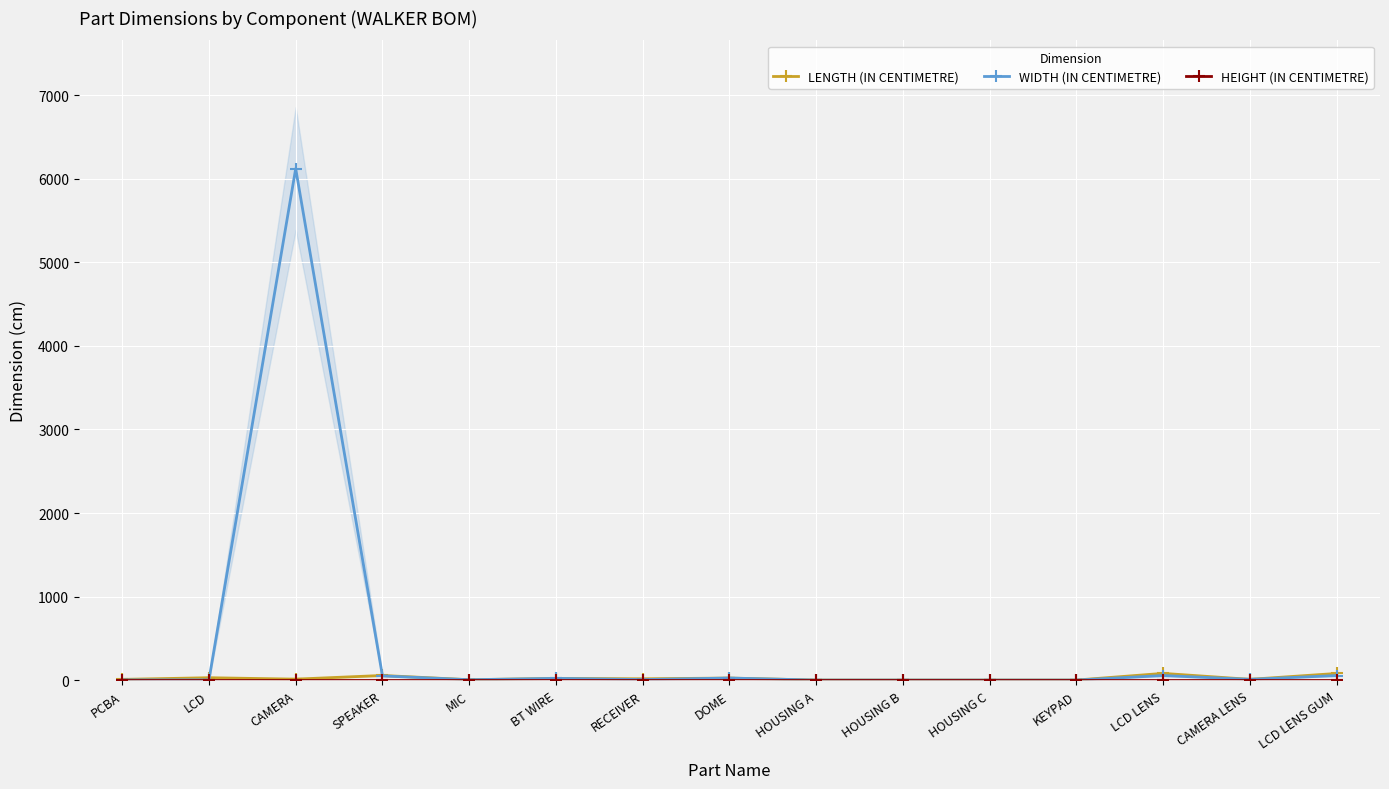

At which category does WIDTH (IN CENTIMETRE) reach its first local valley?

MIC